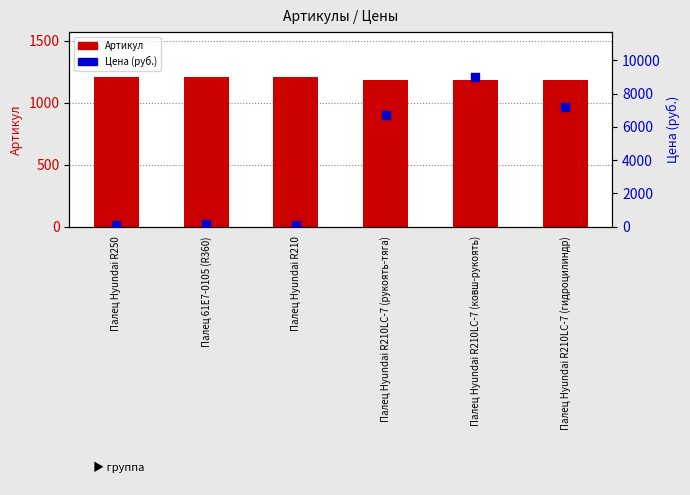

Is the value of Артикул at Палец Hyundai R210LC-7 (гидроцилиндр) greater than the value of Цена (руб.) at Палец Hyundai R250?

Yes